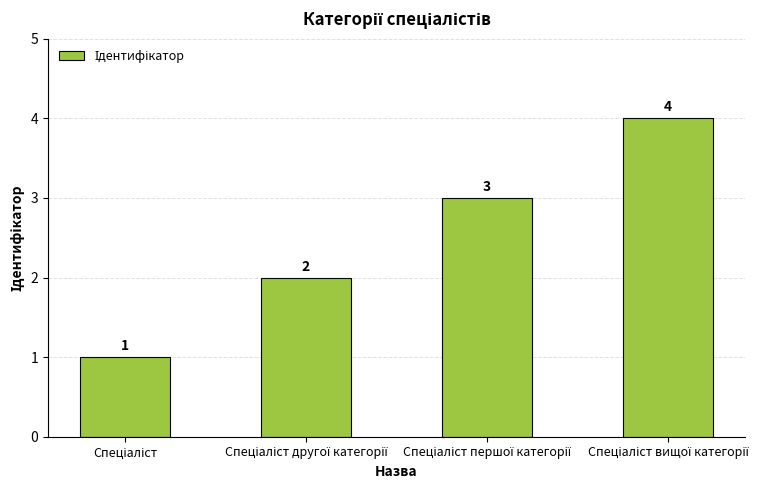

Does the chart contain stacked bars?

No